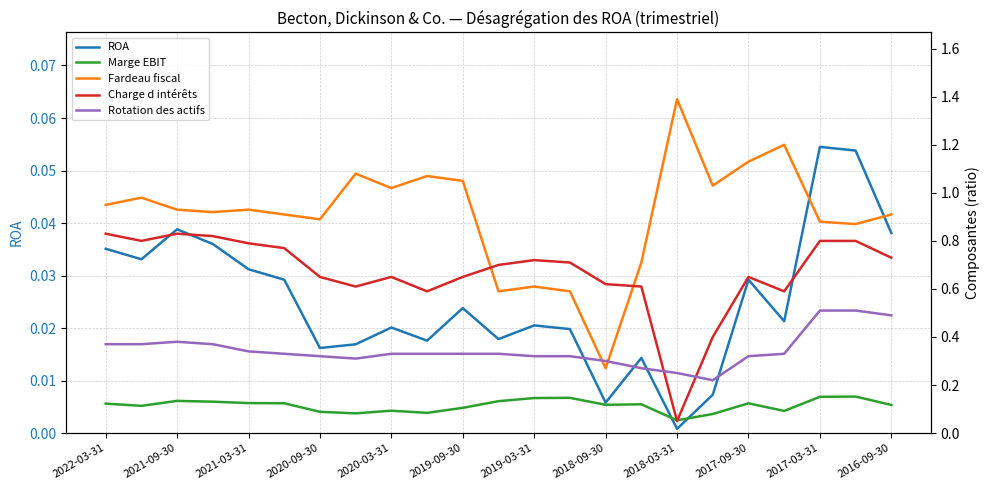

What is the value of the Charge d intérêts point at the 4th from the left?

0.8